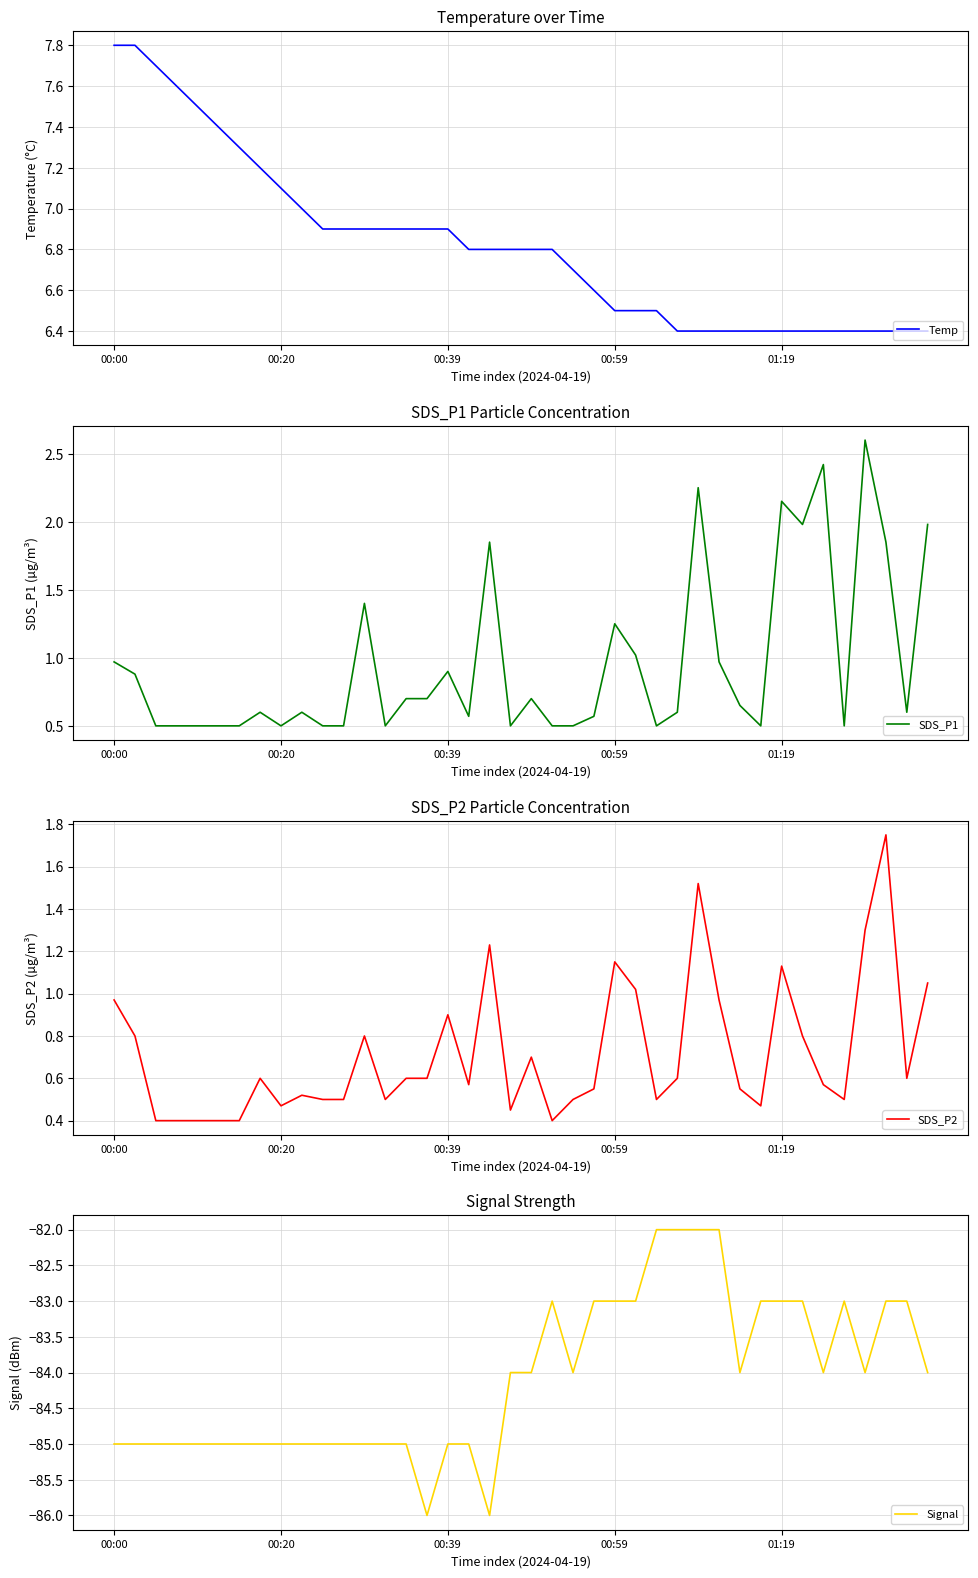

Which series has the largest total across all categories?

Temp